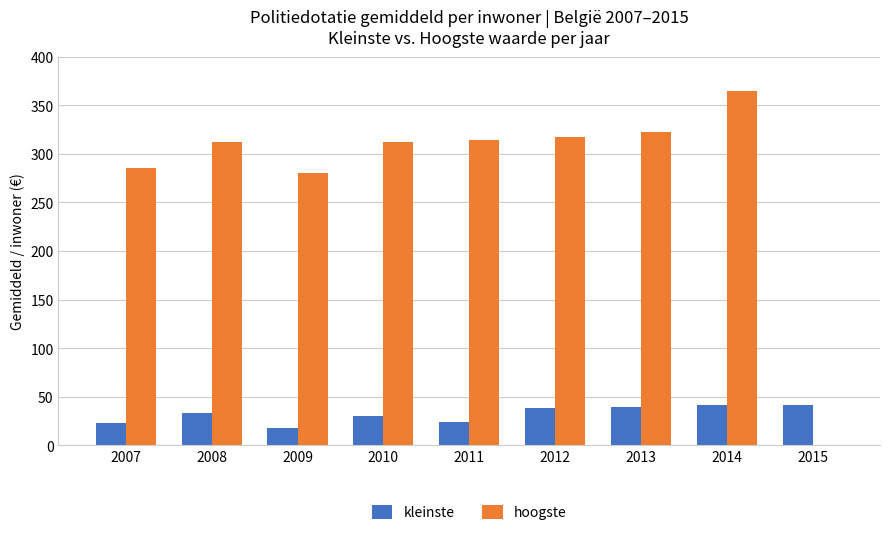

Are the bars horizontal?

No